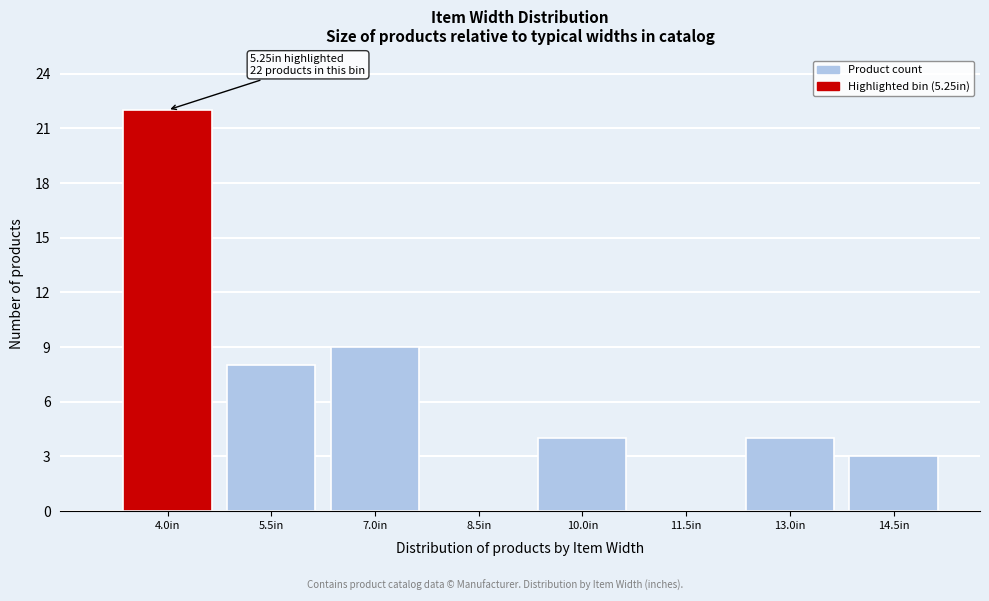

Reading right to left, what are all the values shown in this chart?

14.5in=3	13.0in=4	11.5in=0	10.0in=4	8.5in=0	7.0in=9	5.5in=8	4.0in=22